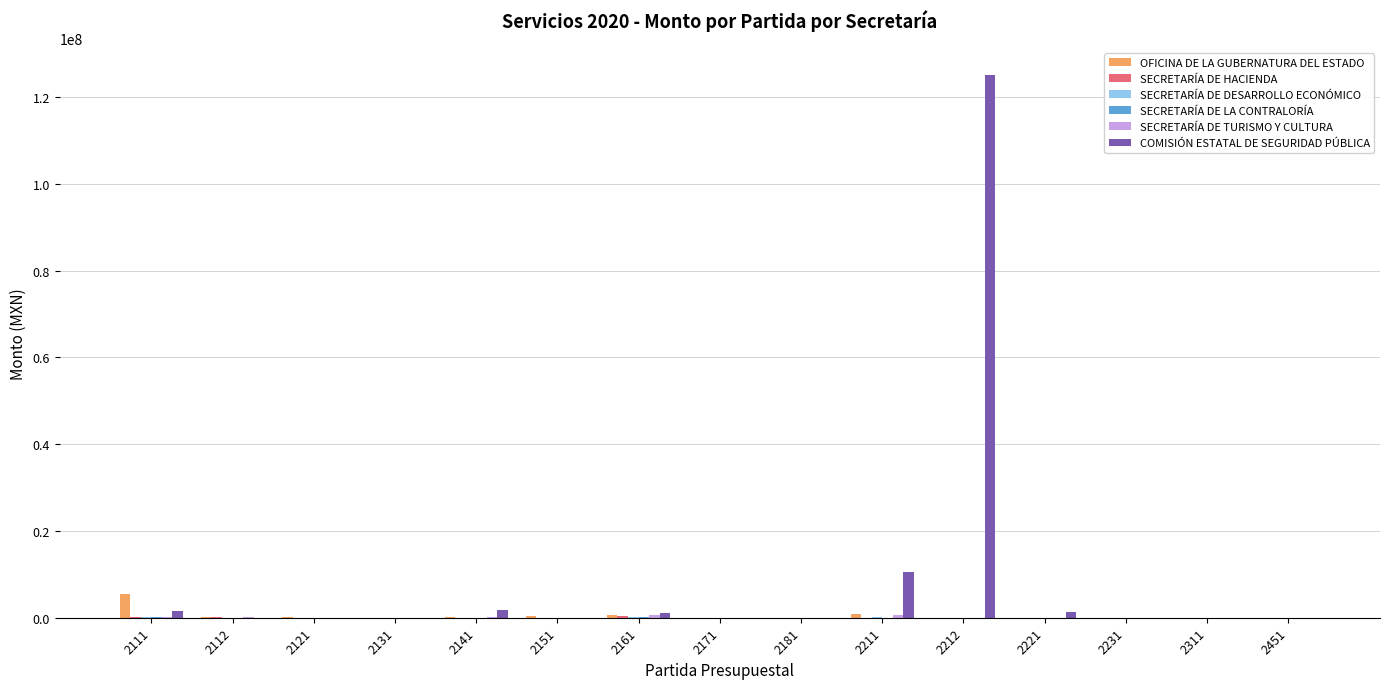

Which label corresponds to the largest value in the chart?

2212